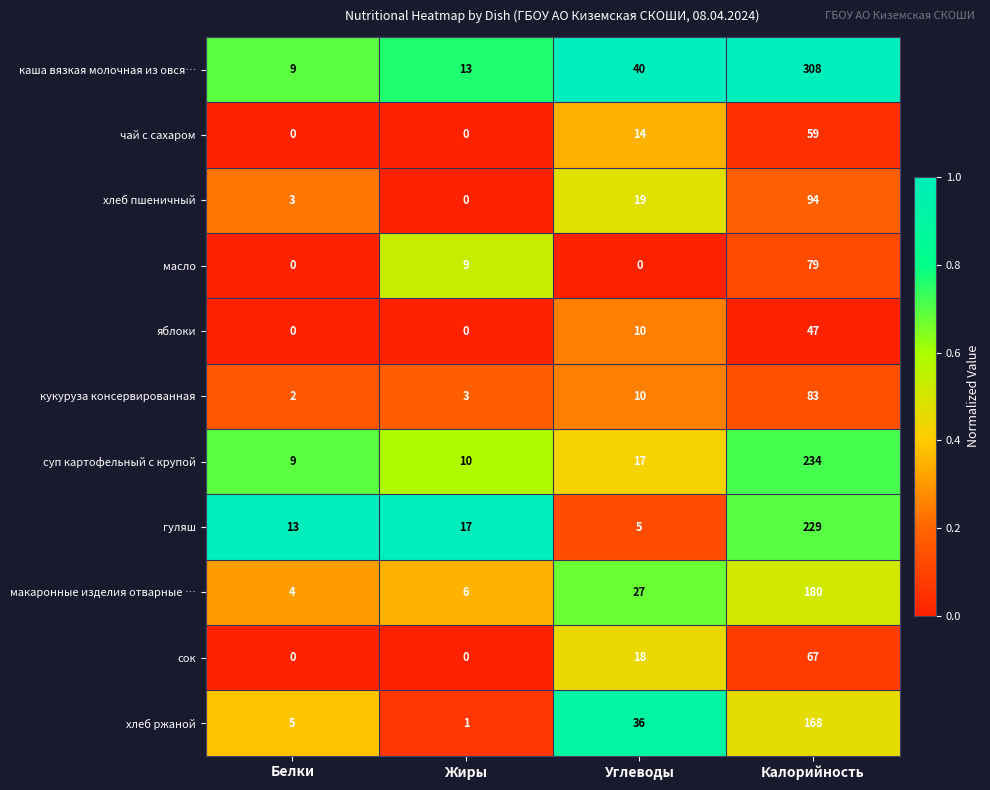

Which series has the largest total across all categories?

каша вязкая молочная из овся…